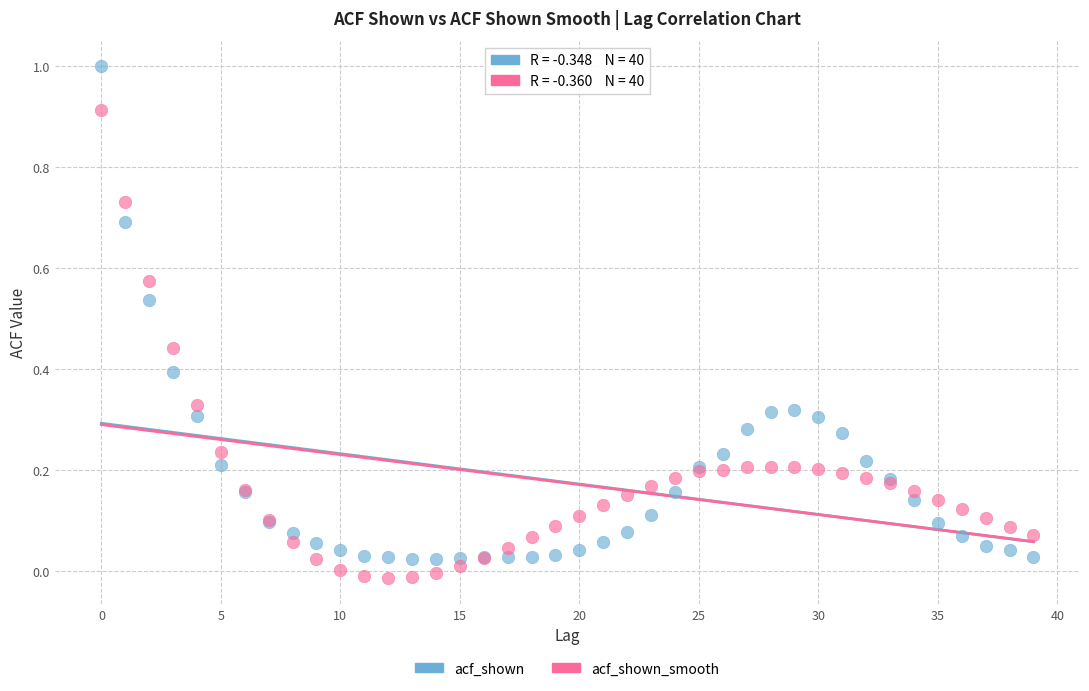

Which series reaches the maximum Y coordinate?

acf_shown